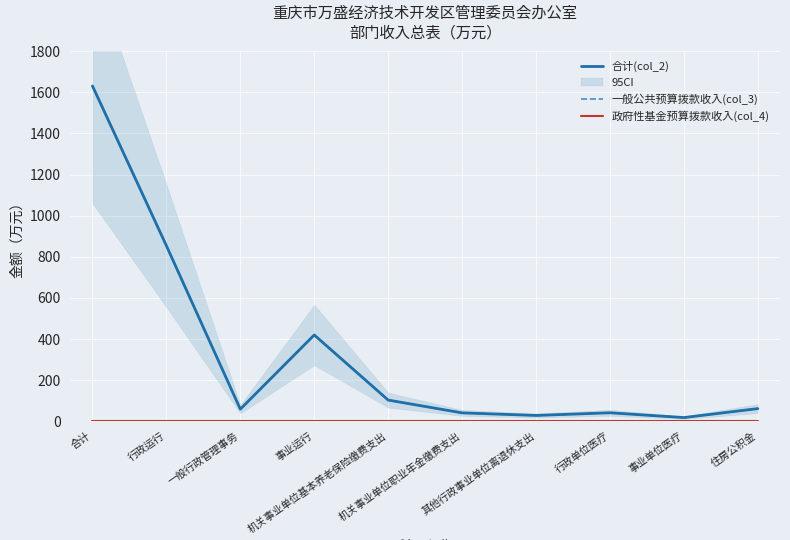

Rank the series by their maximum value, from lowest to highest.

政府性基金预算拨款收入(col_4), 合计(col_2), 一般公共预算拨款收入(col_3)